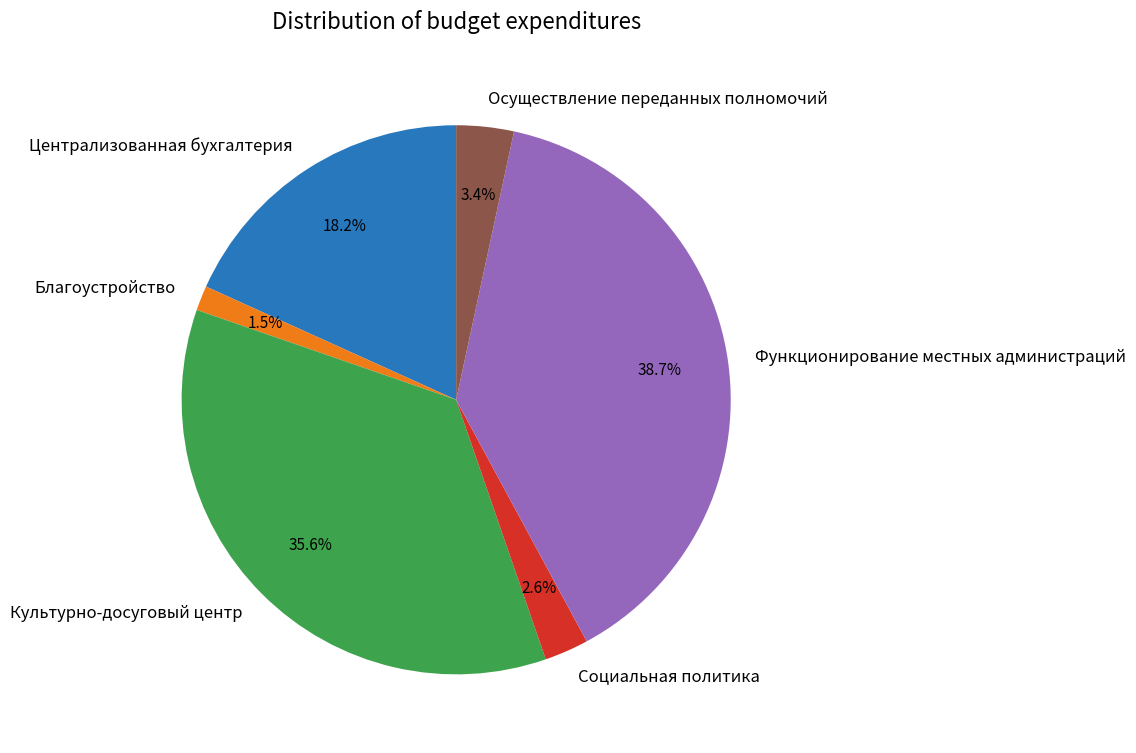

Between Функционирование местных администраций and Централизованная бухгалтерия, which is larger?

Функционирование местных администраций